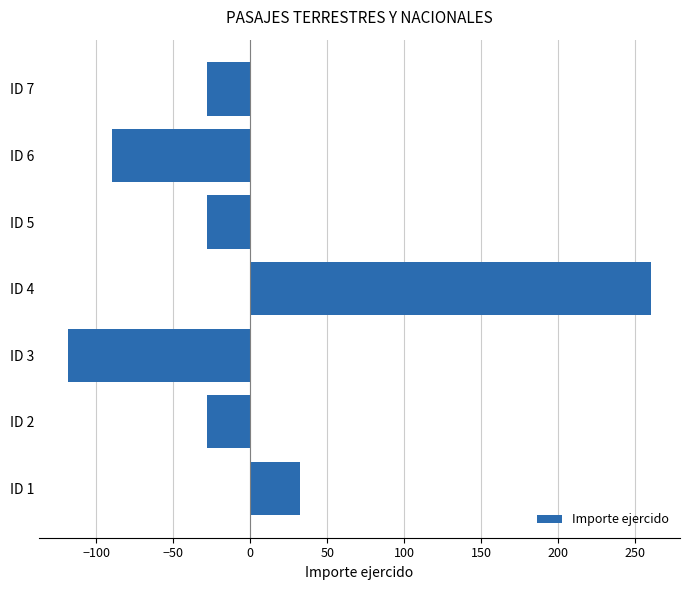

The value at ID 1 is 57. True or false?

False